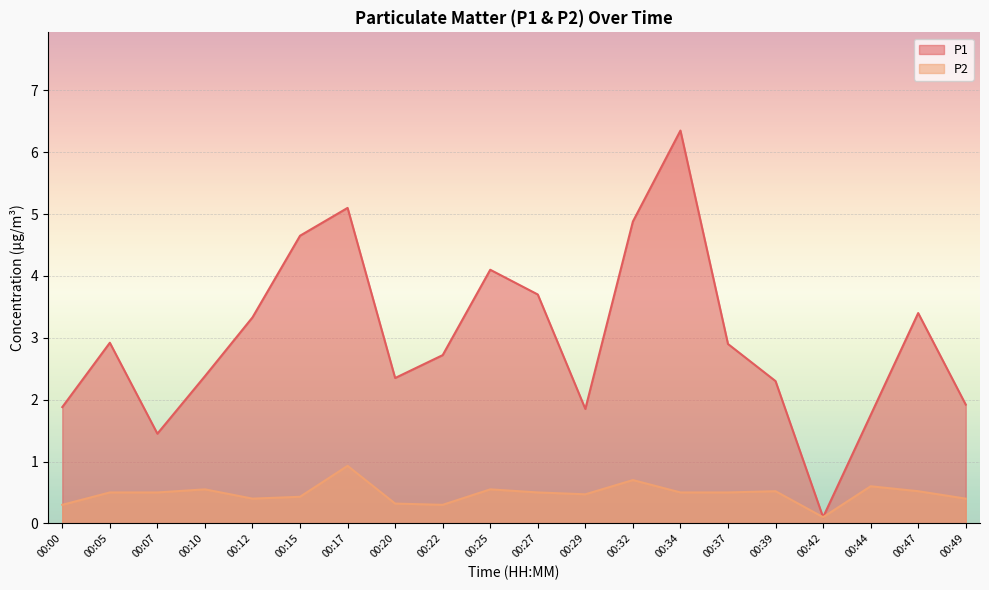

List the series in order of their overall mean, lowest first.

P2, P1